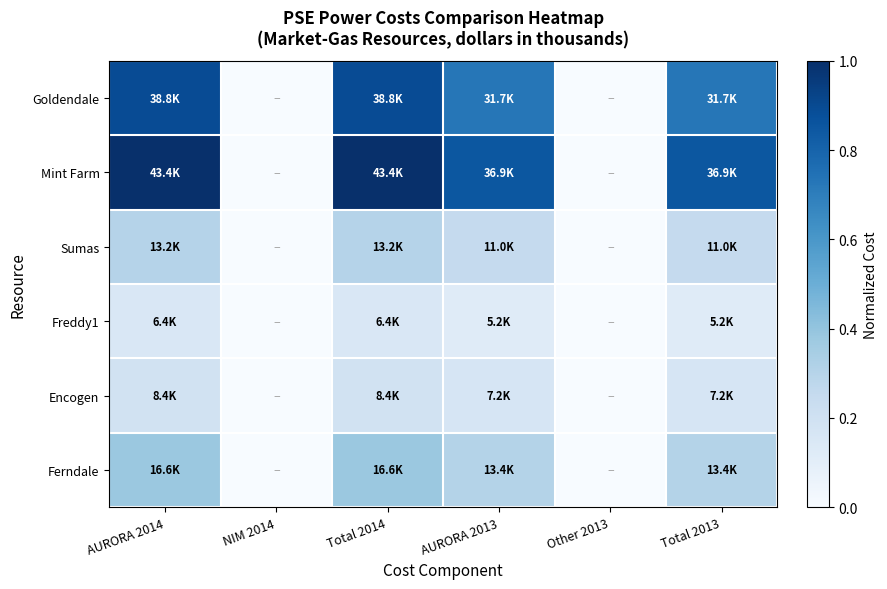

Which series has the widest spread of values?

Mint Farm